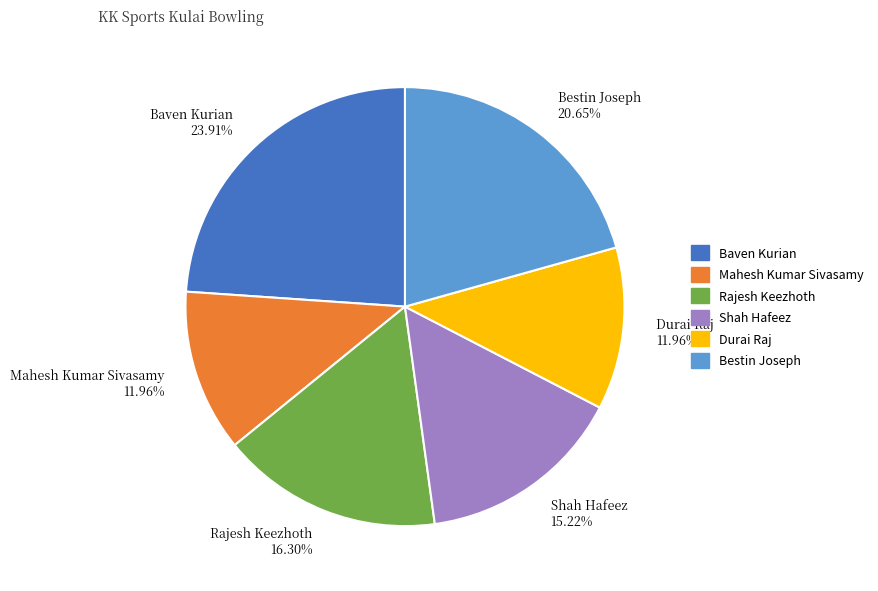

Is Shah Hafeez the majority of the pie?

No